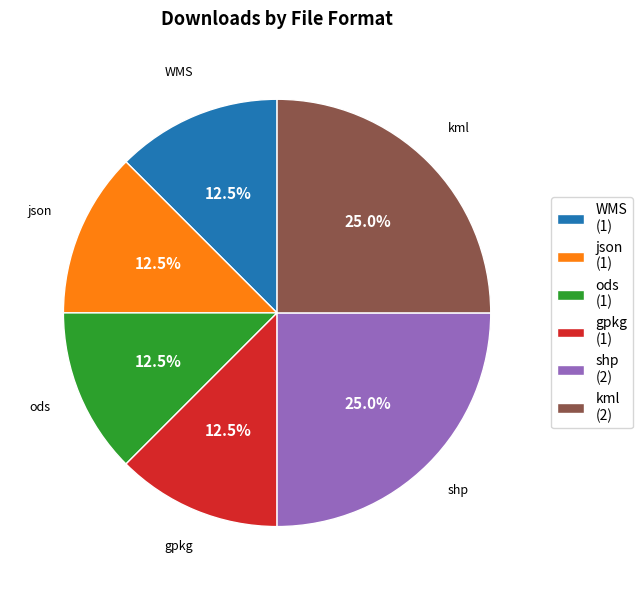

Count the number of slices in the pie.

6